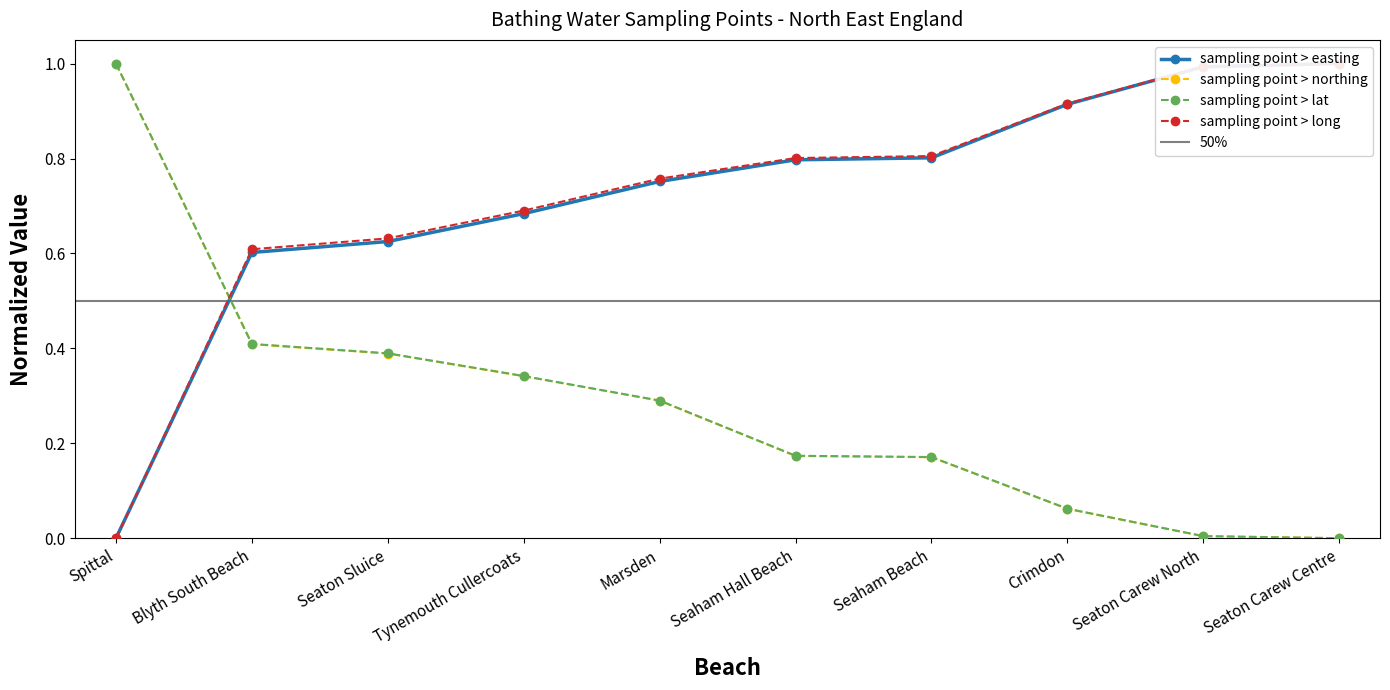

Is this an area chart (filled region under the line)?

No